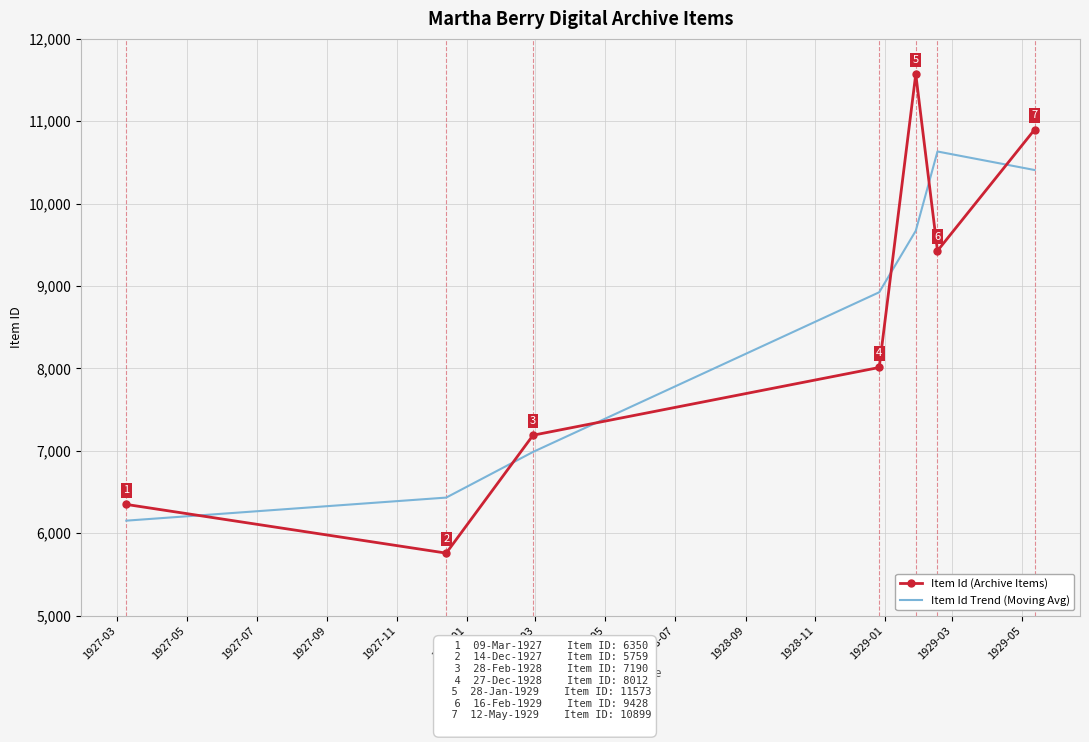

Which series has the largest range (max minus min)?

Item Id (Archive Items)